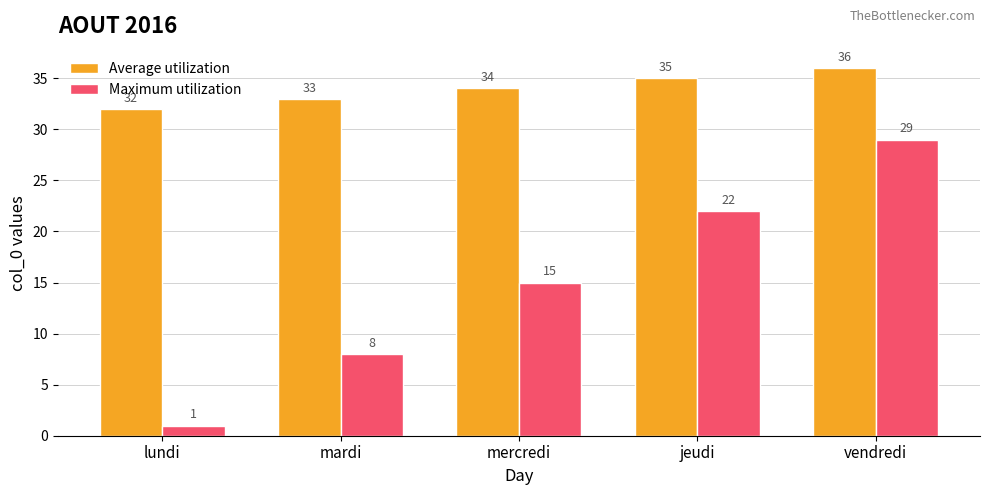

At which category is the sum across all series the highest?

vendredi